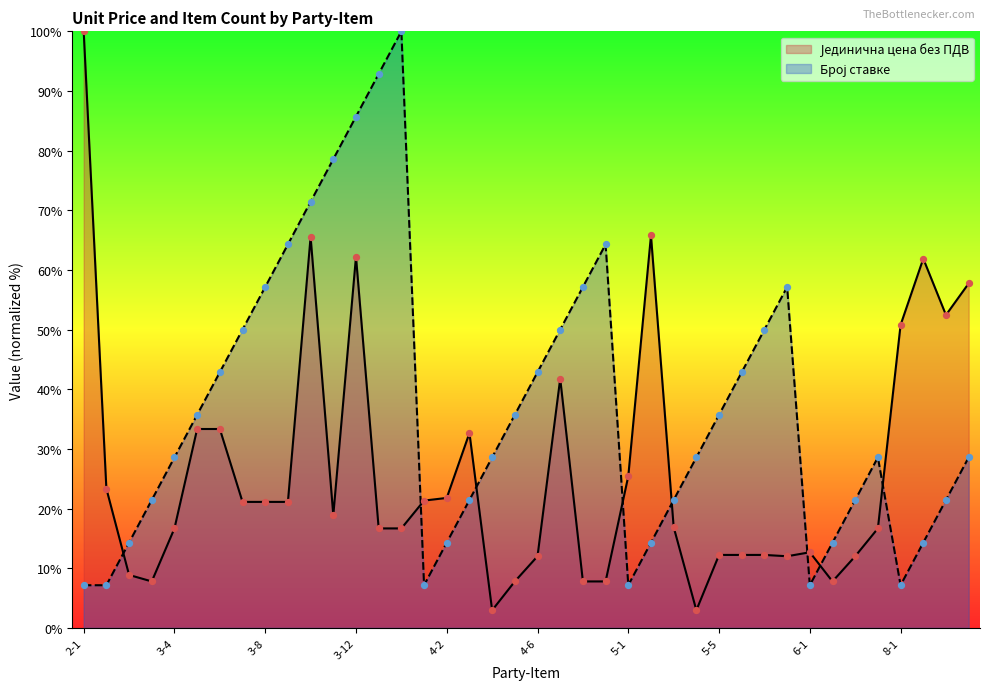

Which series reaches the minimum Y coordinate?

Јединична цена без ПДВ